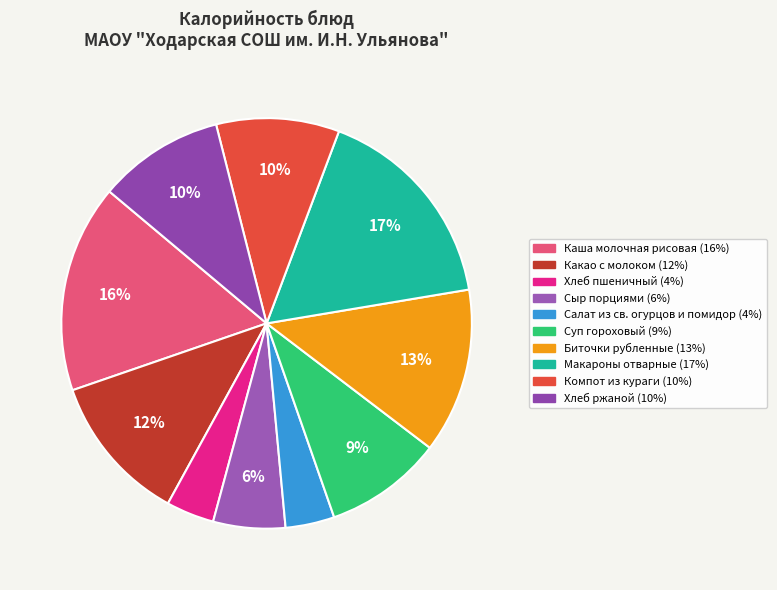

True or false: Салат из св. огурцов и помидор accounts for 4% of the total.

True